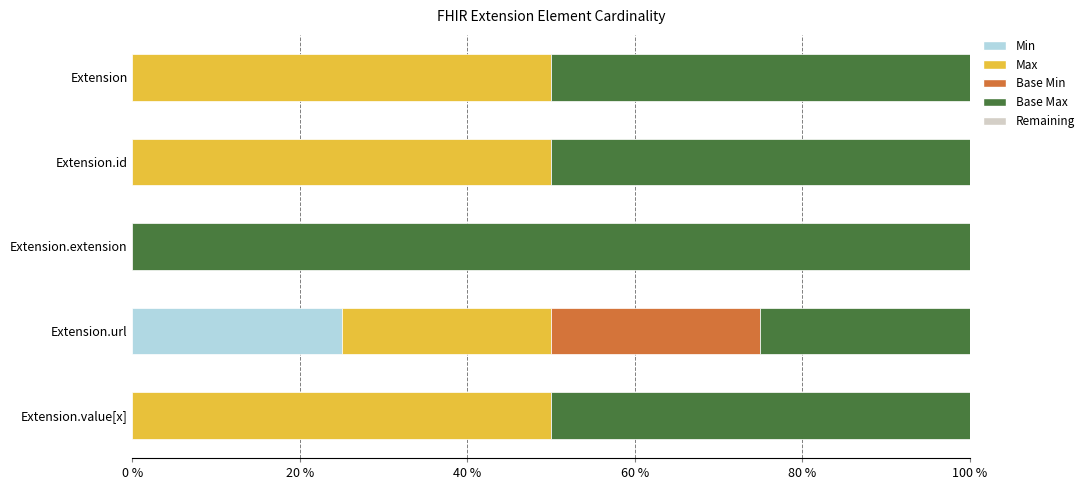

What is the total value across all series at Extension.value[x]?

100